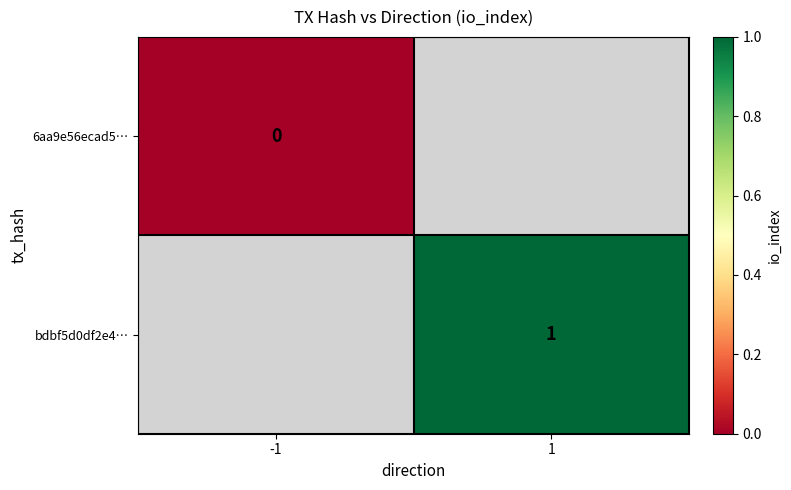

How many distinct data groups are displayed?

2